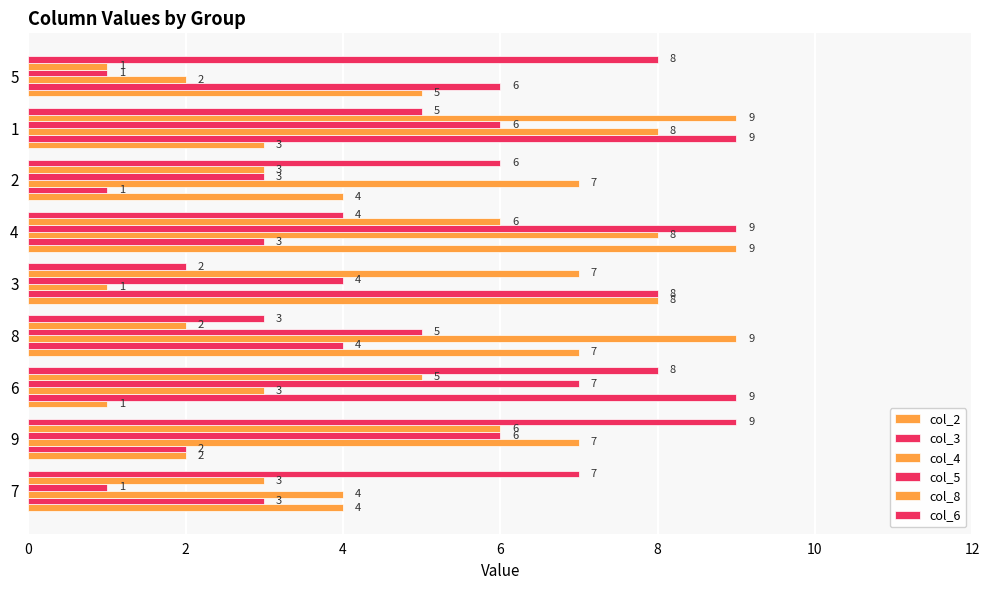

What is the difference between the maximum and minimum values in the col_6 series?

7